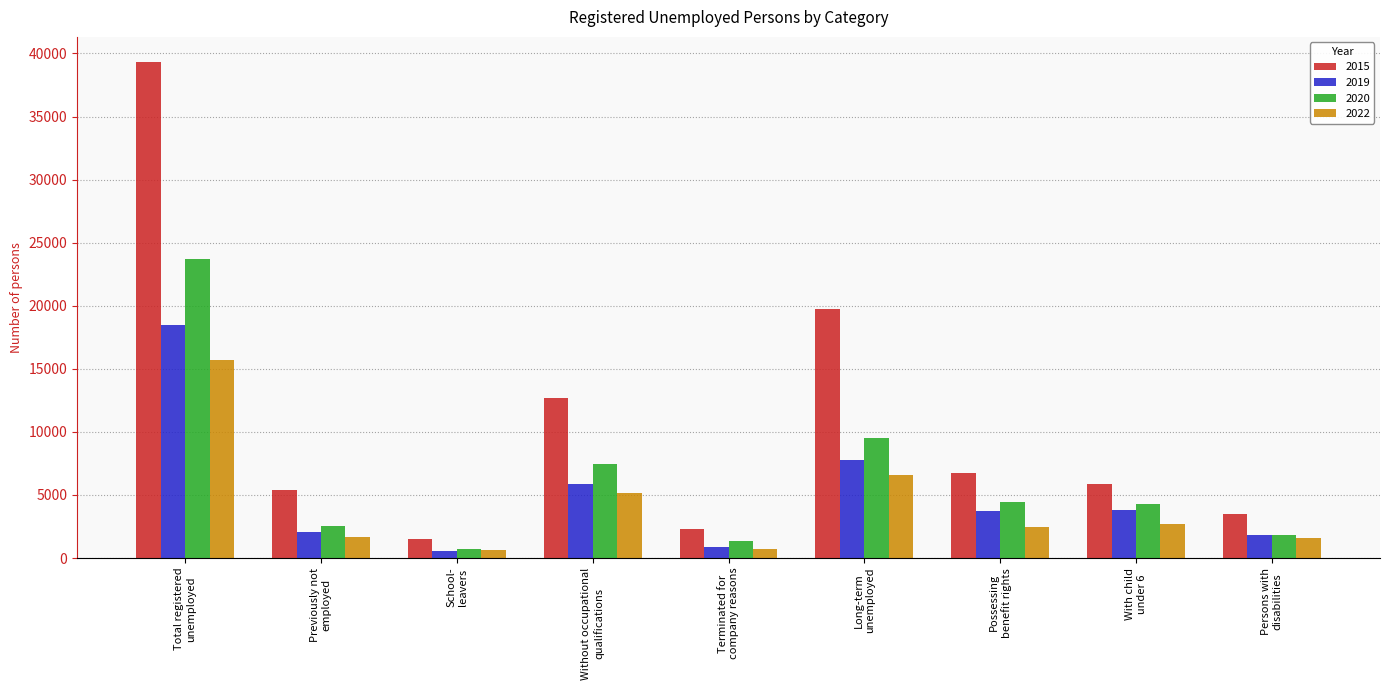

Which series has the largest total across all categories?

2015